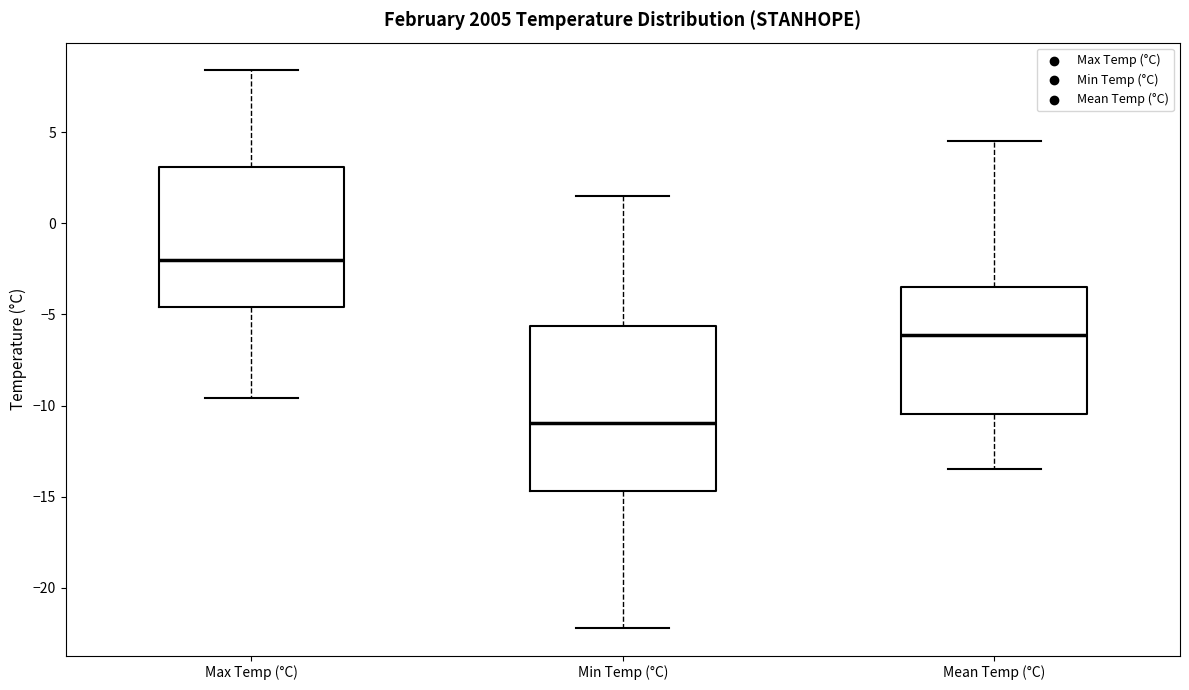

Where is the lower edge of the box for Max Temp (°C) on the y-axis? The values are not printed on the chart, so give them approximately, as read against the axis.

-4.5